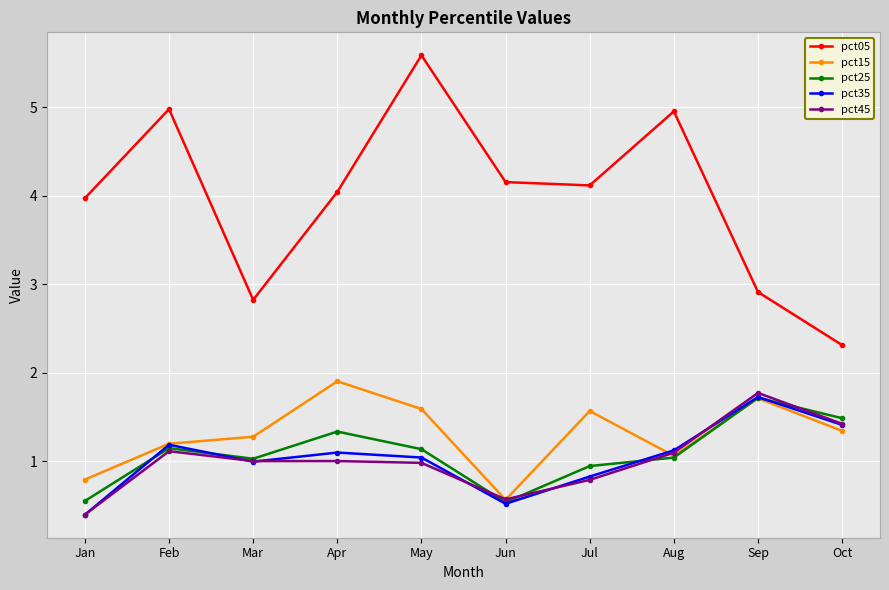

Is the value of pct15 at Jan greater than the value of pct35 at Oct?

No